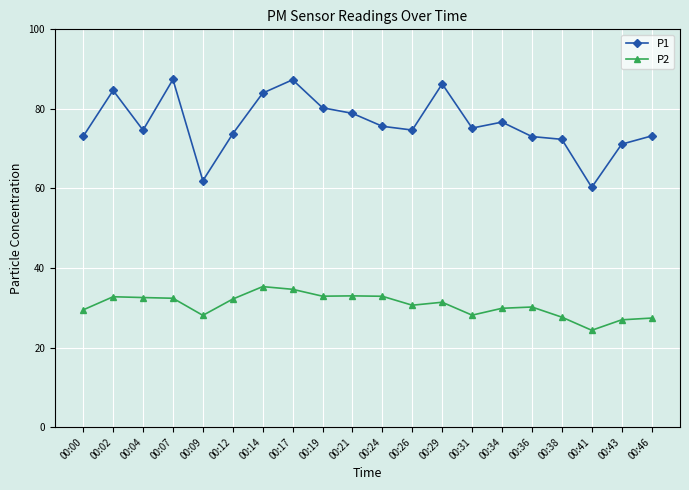

What is the smallest value displayed?

24.4